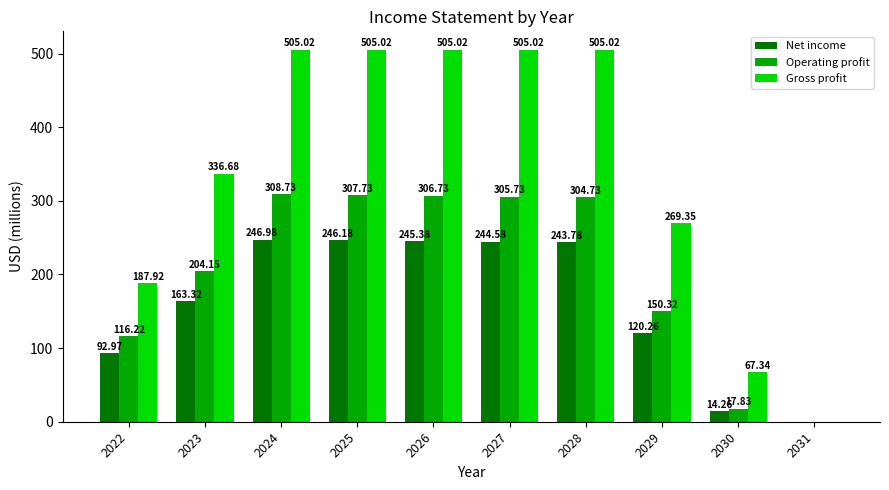

What value does the Gross profit series have at 2027?

505.0